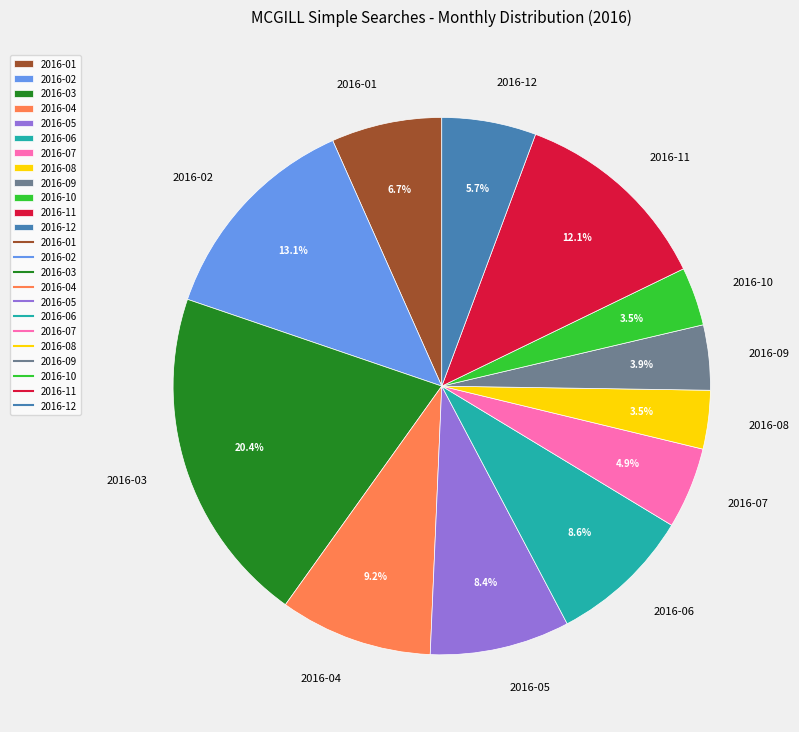

Which slice is the largest?

2016-03